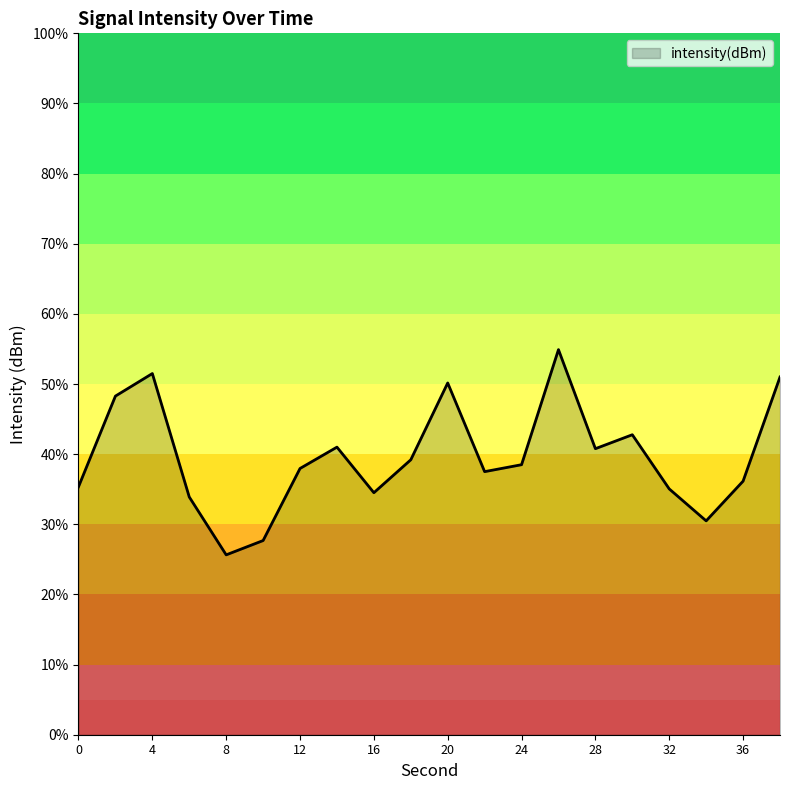

True or false: there are more than 1 points higher than both neighbors.

True